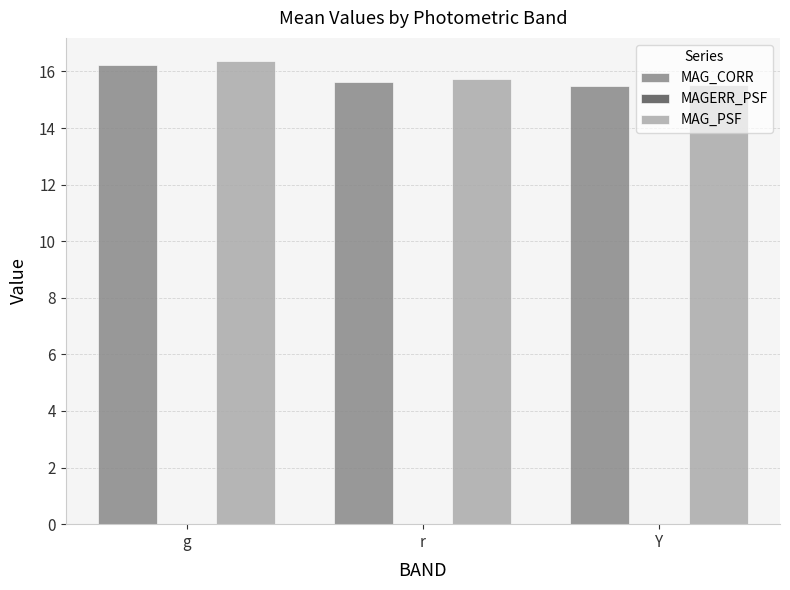

Is it true that MAG_CORR equals 6.1 at Y?

False